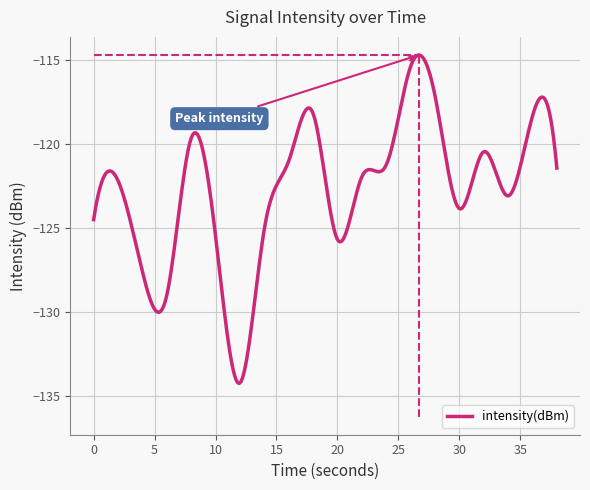

What is the difference between the maximum and minimum values?

19.6